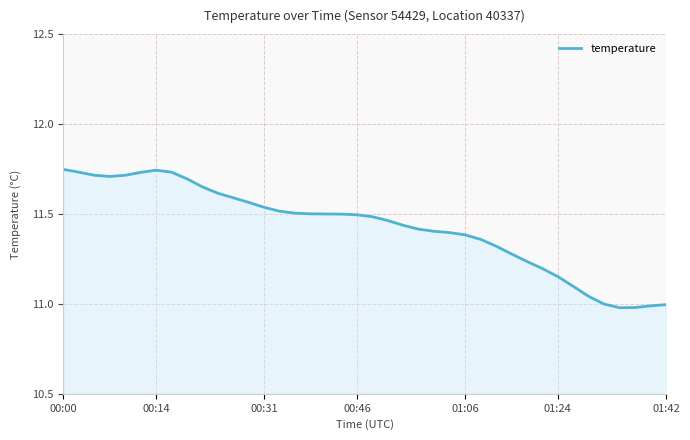

What is the difference between the maximum and minimum values?

0.8